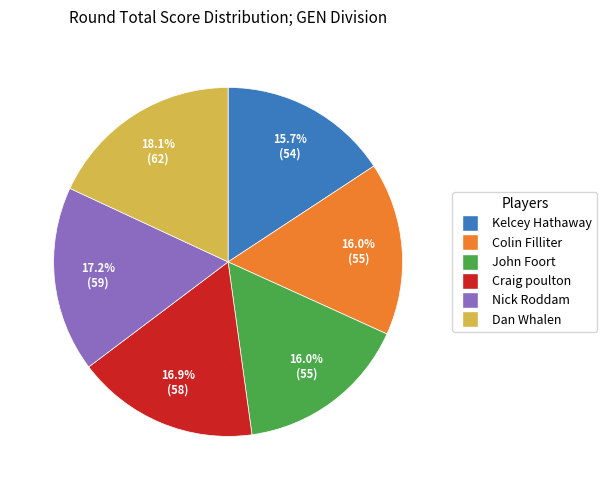

Approximately how many times larger is the value at John Foort compared to Kelcey Hathaway?

1.0